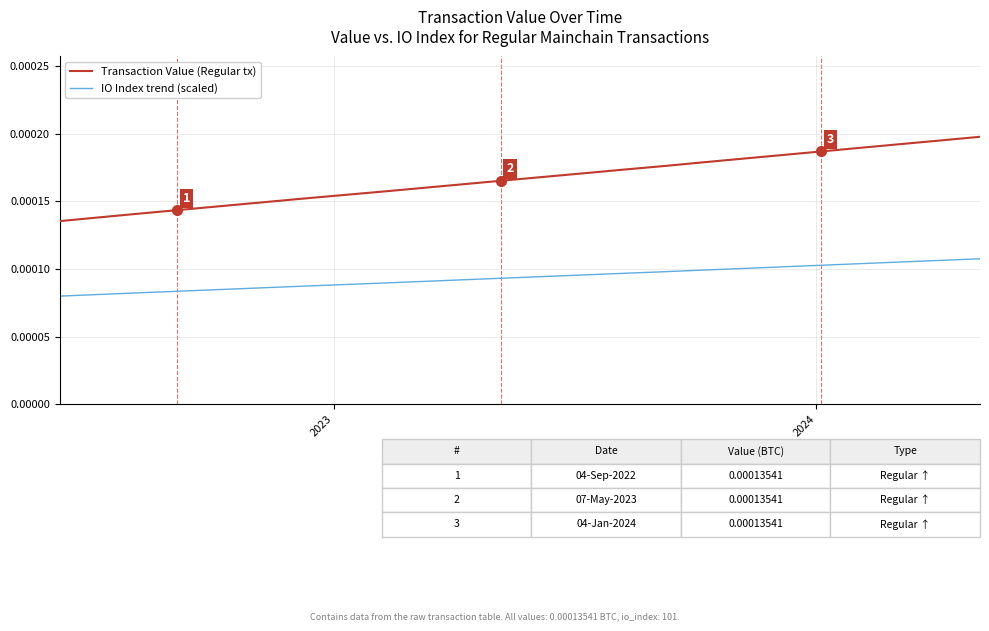

True or false: IO Index trend (scaled) and Transaction Value (Regular tx) cross at least once.

False